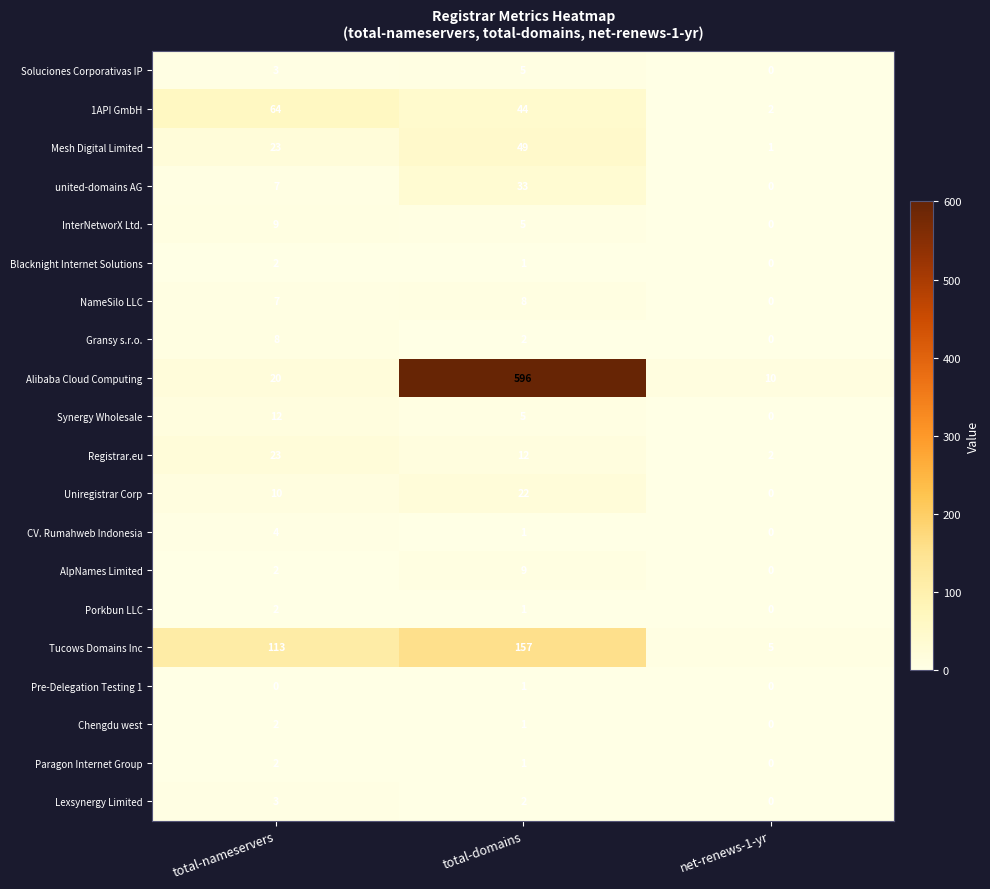

What is the sum of the Synergy Wholesale values at total-nameservers and total-domains?

17